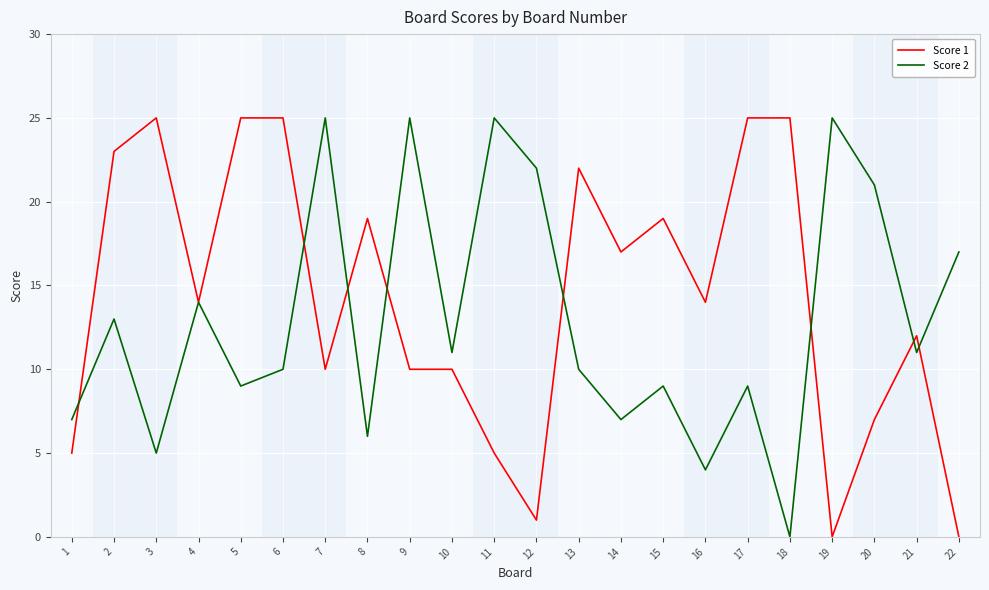

What is the difference between the maximum and minimum values in the Score 1 series?

25